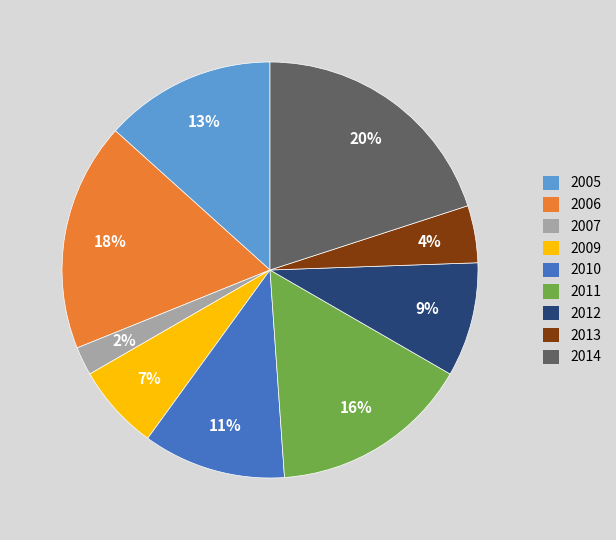

Count the number of slices in the pie.

9